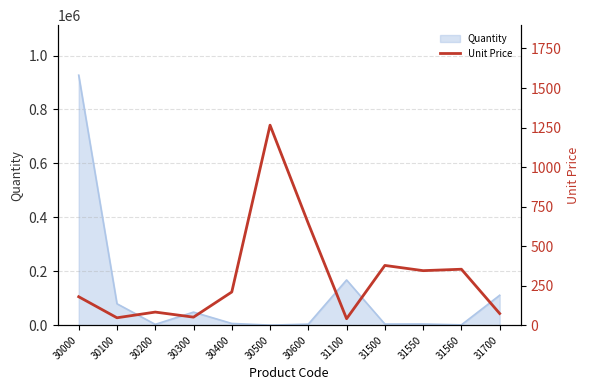

Reading right to left, list all the values displayed in this chart.

74	354	345	378	41	643	1265	210	51	83	47	180